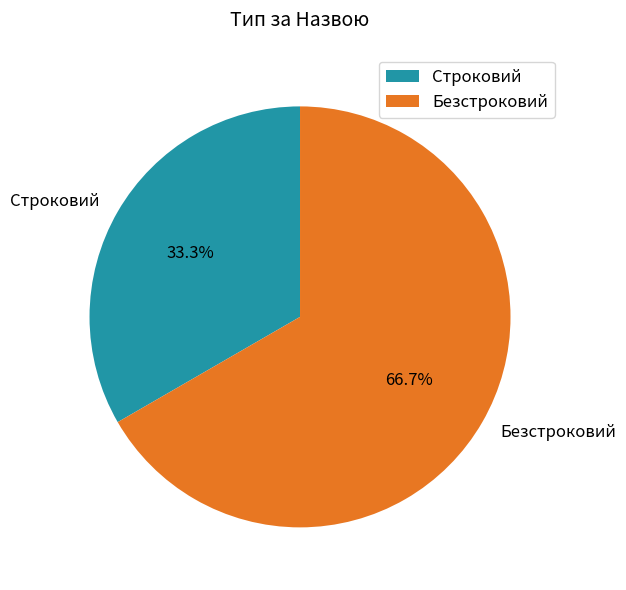

What percentage is the Безстроковий slice, to the nearest percent?

67%